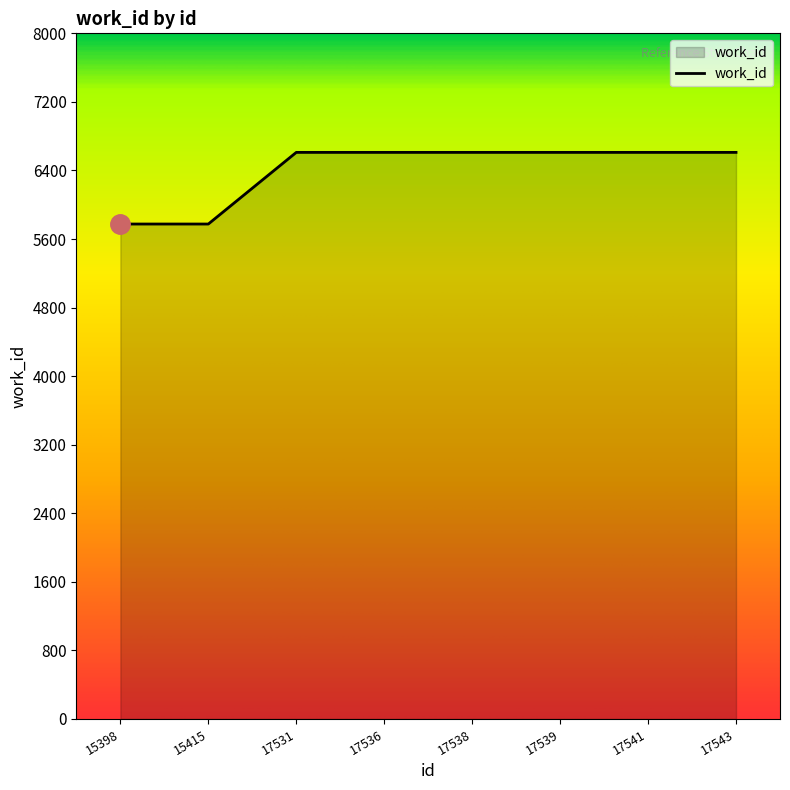

Between 15398 and 17539, which is larger?

17539